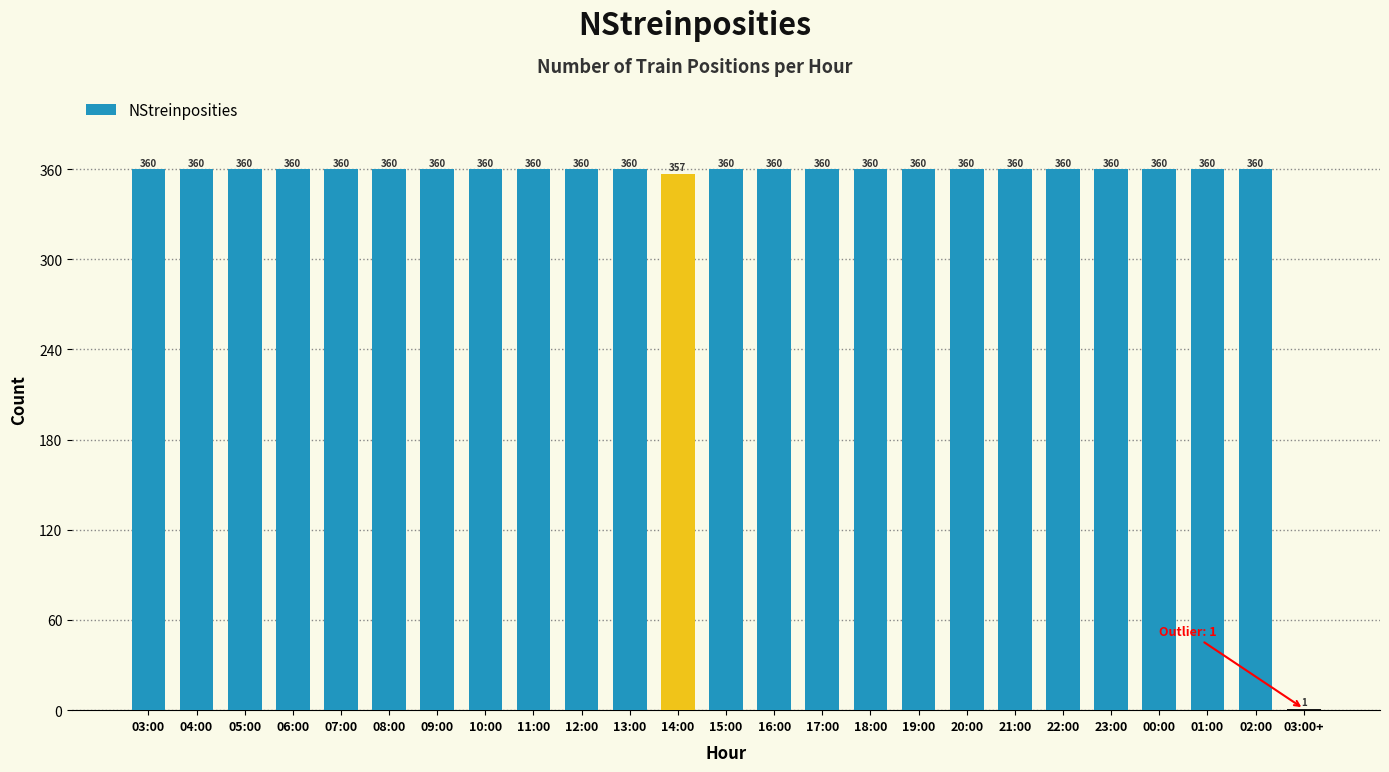

How many categories are shown in the chart?

25